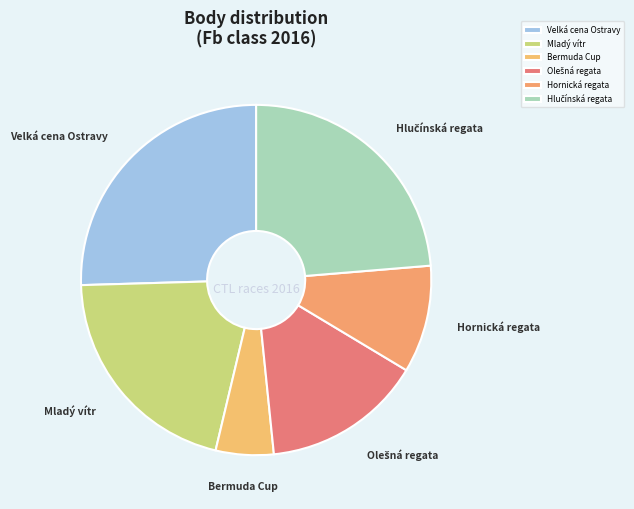

What is the ratio of the value at Bermuda Cup to the value at Hornická regata?

0.5